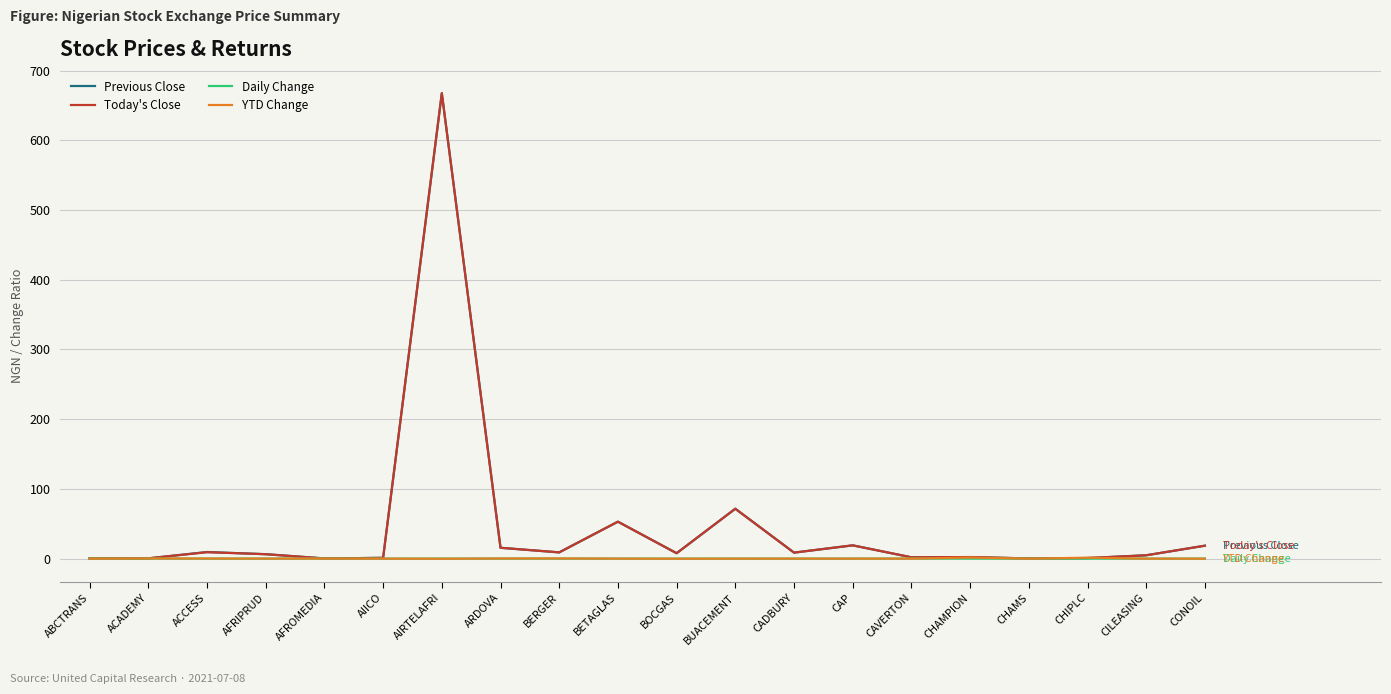

How many values in the Previous Close series are below 7?

10